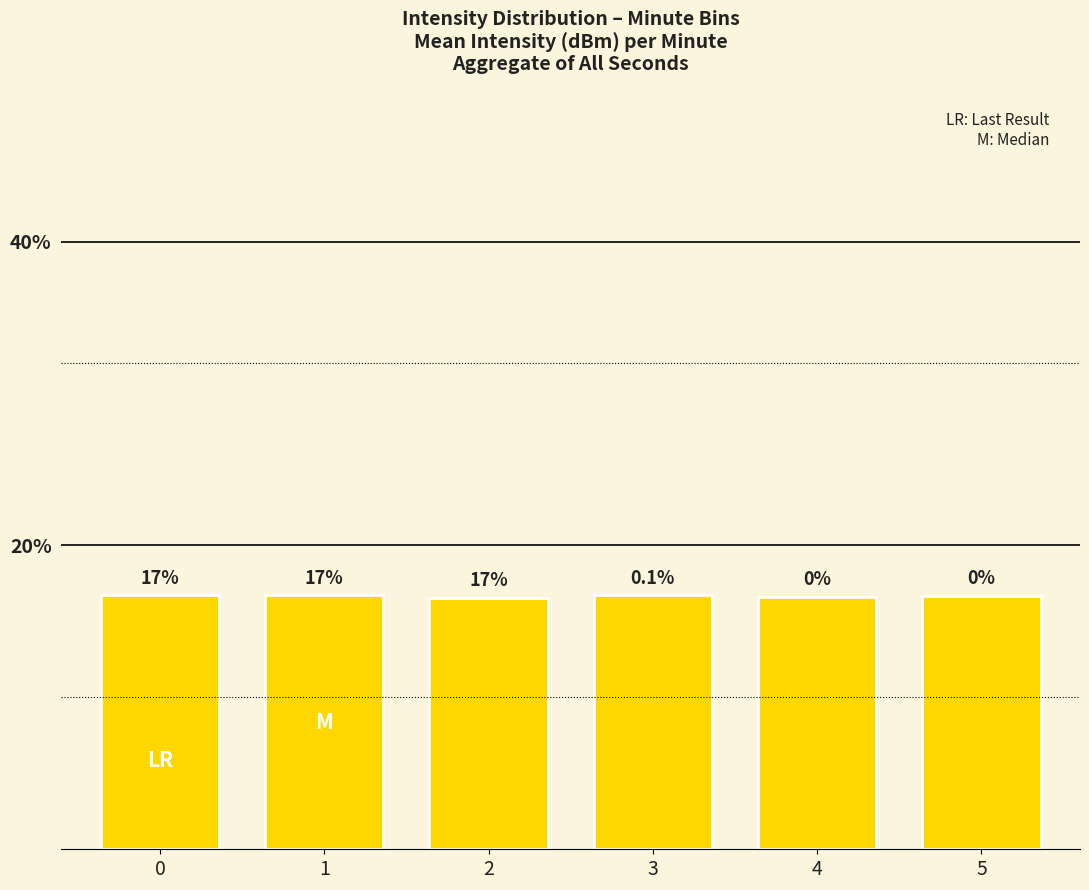

True or false: the data shows 8.3 at 3.

False